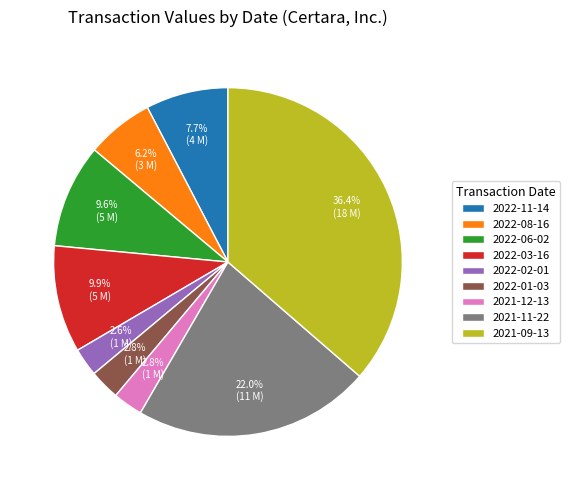

Does 2021-09-13 account for over 50% of the chart?

No